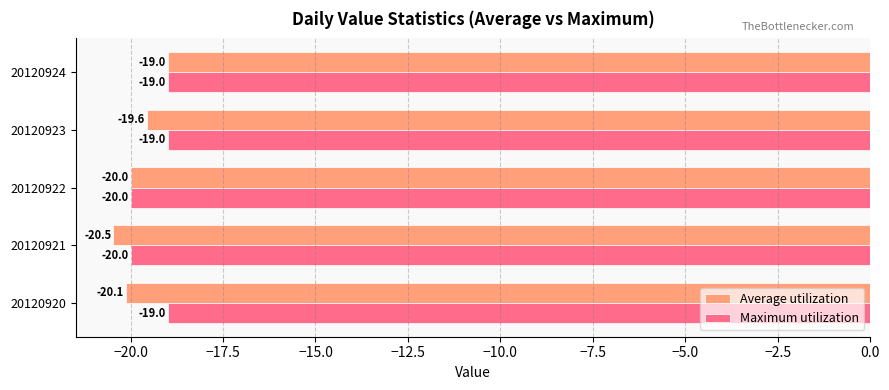

Count the number of categories in the chart.

5